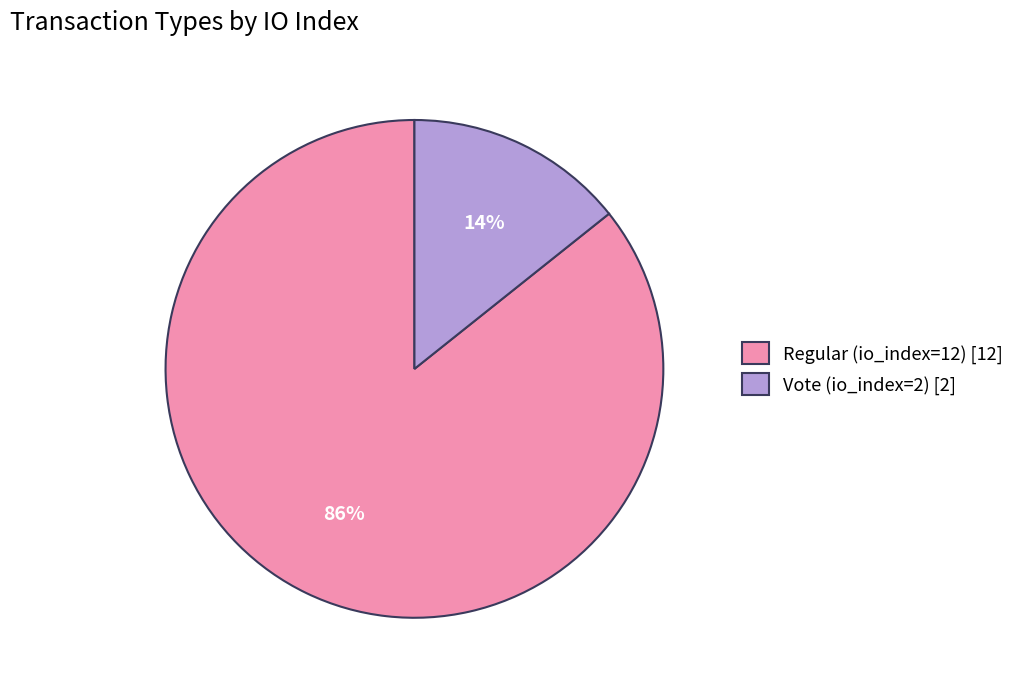

The Regular (io_index=12) slice represents 93% of the pie. True or false?

False